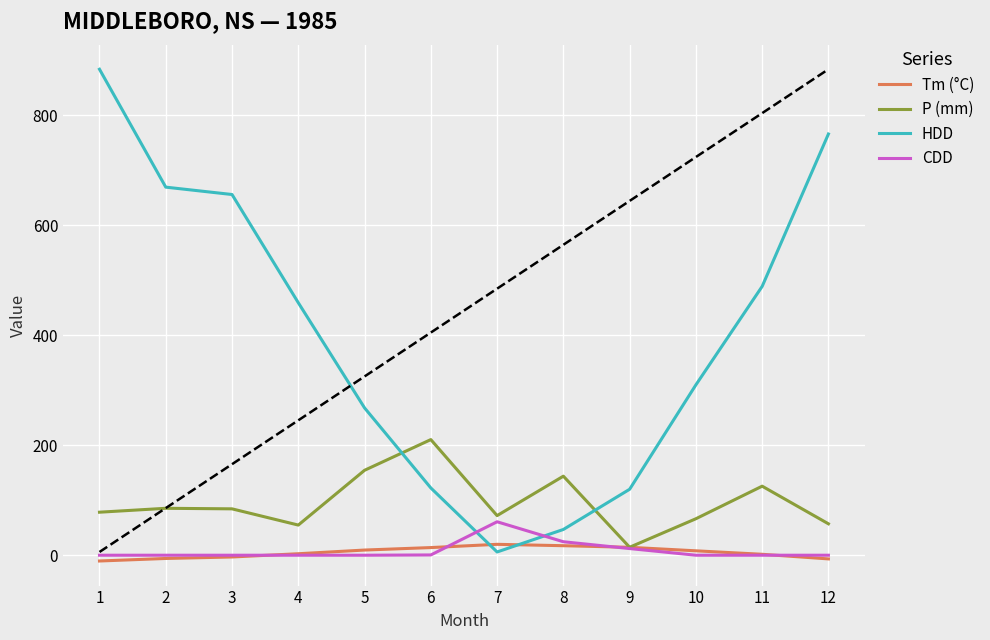

Between 1 and 7, which series saw the biggest shift?

HDD